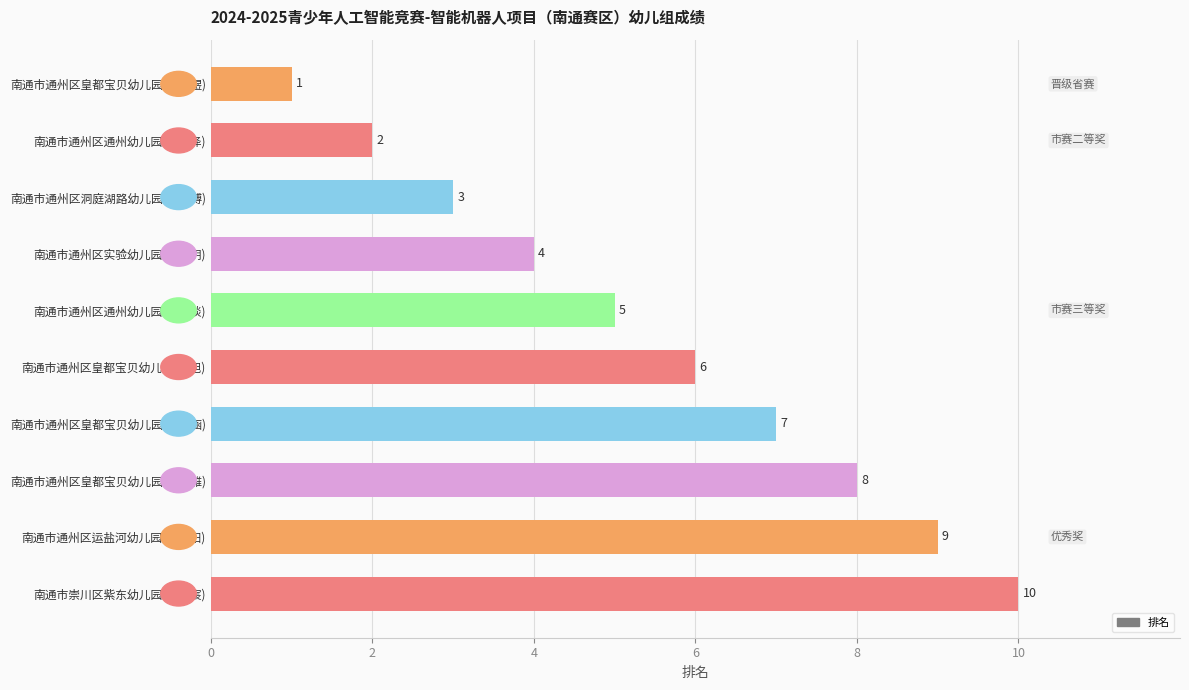

Which label corresponds to the largest value in the chart?

南通市崇川区紫东幼儿园(李沐宸)